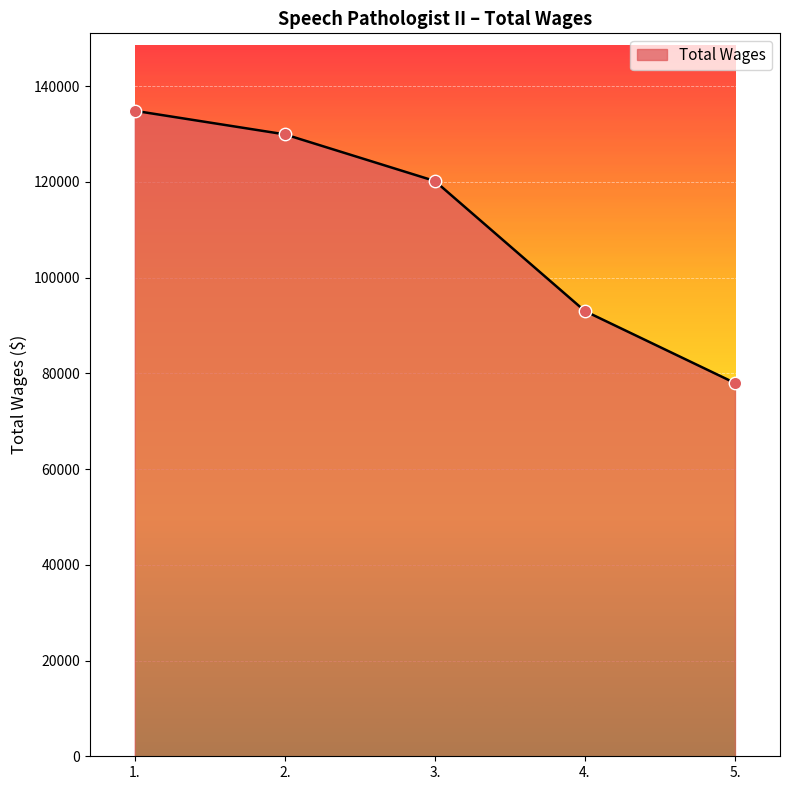

What is the ratio of the value at 1. to the value at 5.?

1.7